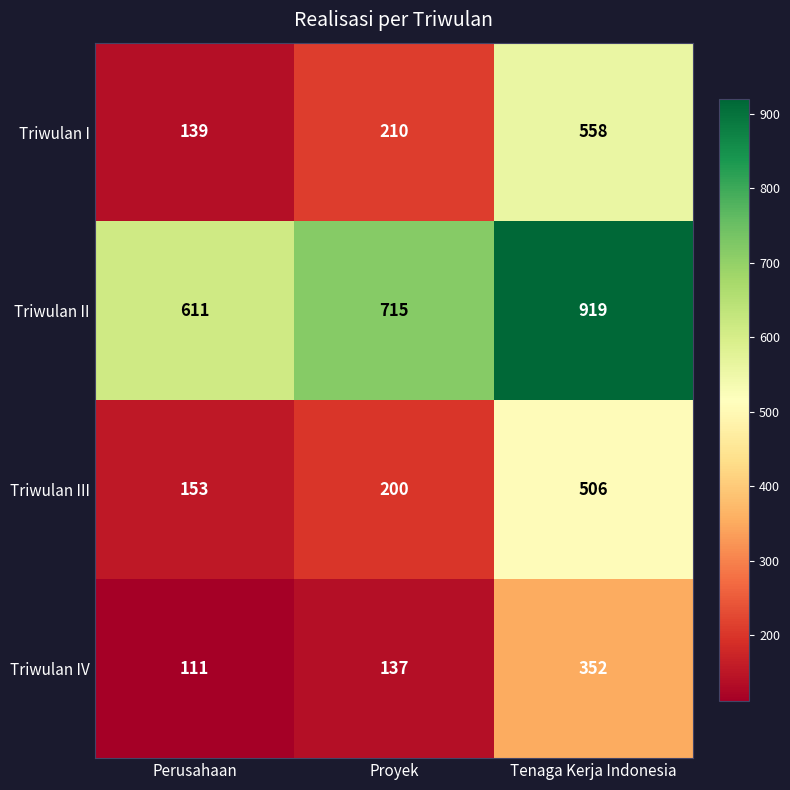

Reading left to right, transcribe all the data shown in this chart.

Triwulan I: Perusahaan=139	Proyek=210	Tenaga Kerja Indonesia=558
Triwulan II: Perusahaan=611	Proyek=715	Tenaga Kerja Indonesia=919
Triwulan III: Perusahaan=153	Proyek=200	Tenaga Kerja Indonesia=506
Triwulan IV: Perusahaan=111	Proyek=137	Tenaga Kerja Indonesia=352